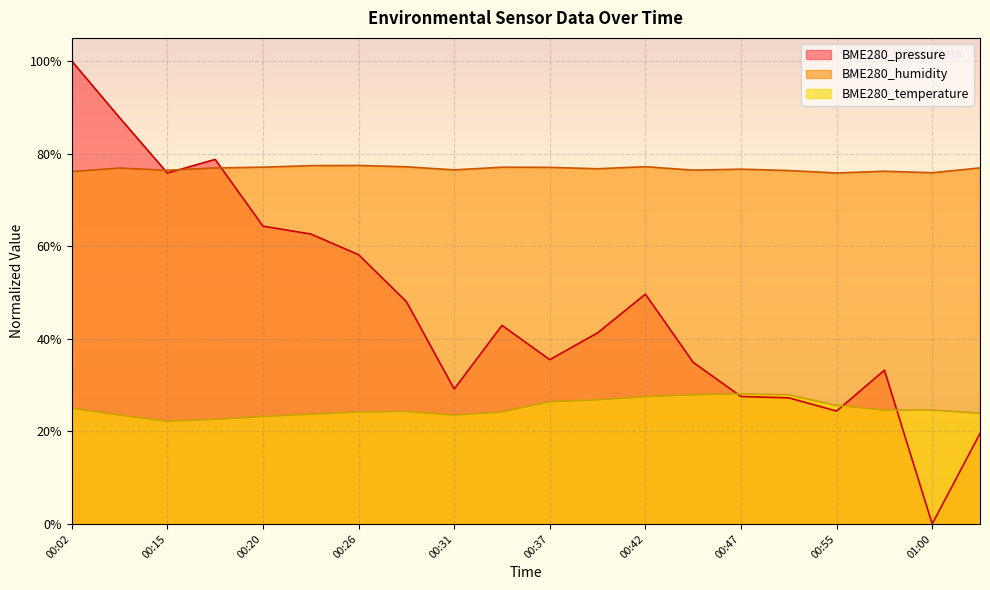

At which label does BME280_pressure first exceed 42?

00:02